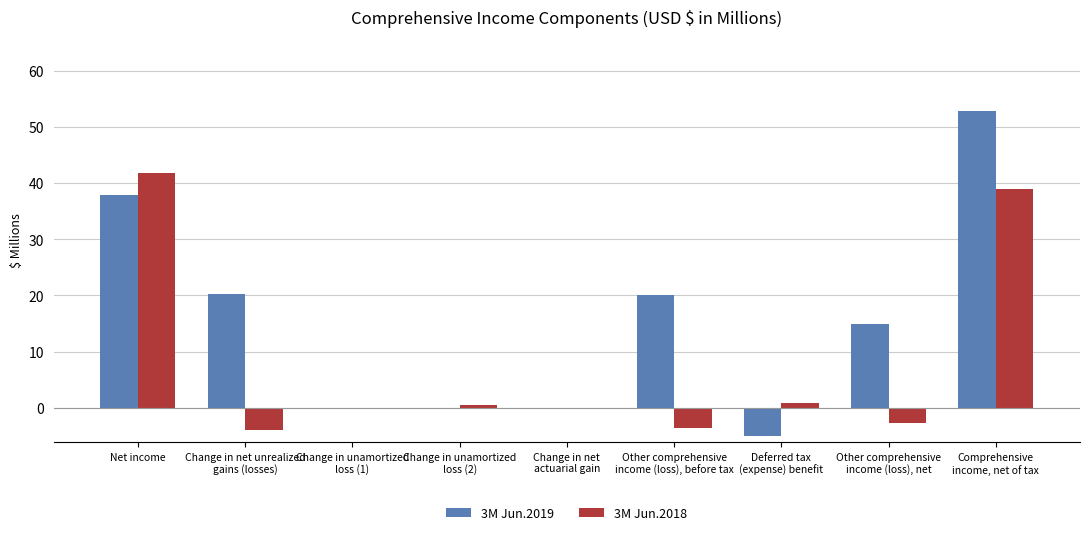

Which series has the widest spread of values?

3M Jun.2019